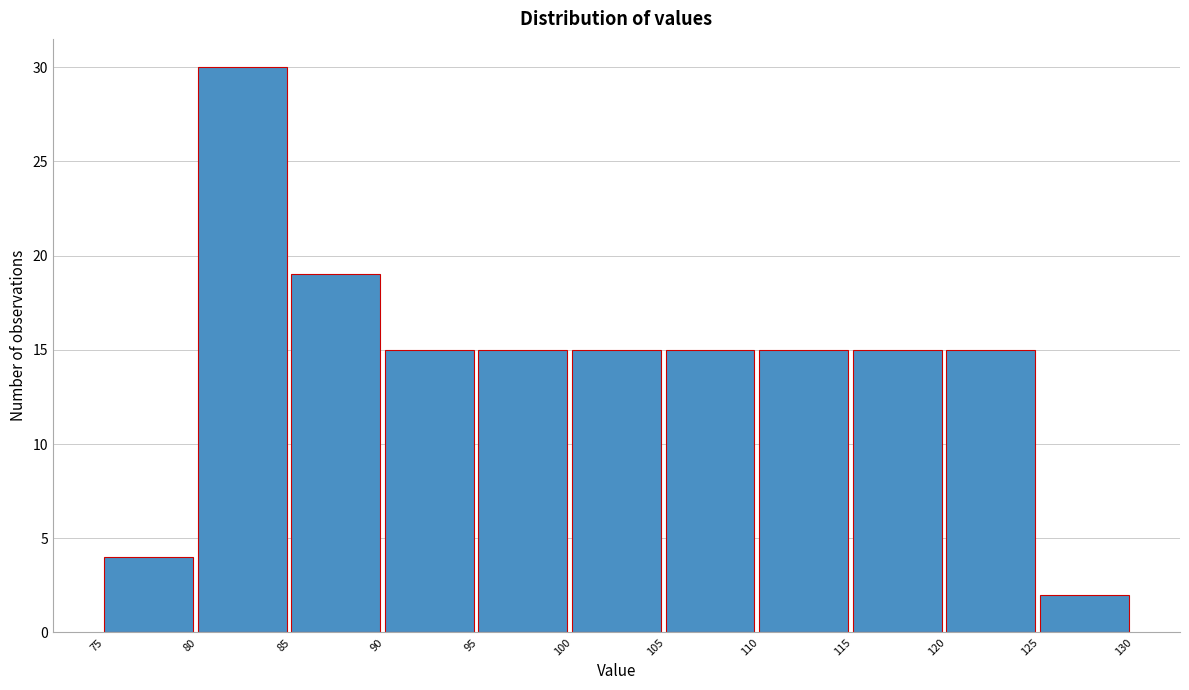

Reading left to right, transcribe this chart: for each bar, give the range it covers on the x-axis and its height. The values are not printed on the chart, so give them approximately, as read against the axis.

75 to 80: 4
80 to 85: 30
85 to 90: 19
90 to 95: 15
95 to 100: 15
100 to 105: 15
105 to 110: 15
110 to 115: 15
115 to 120: 15
120 to 125: 15
125 to 130: 2